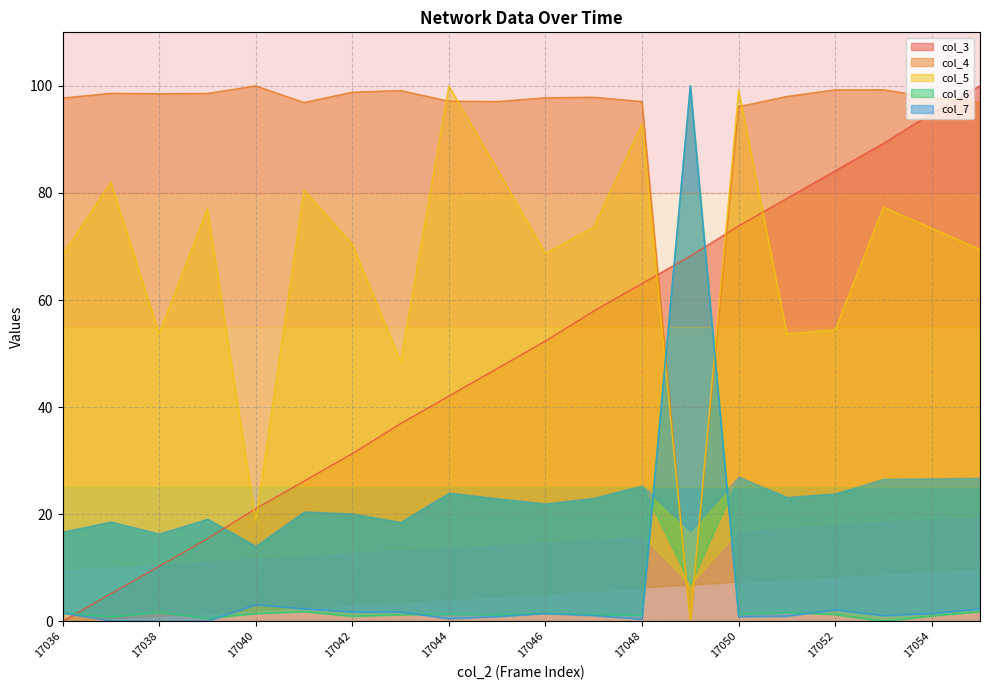

Between 17040 and 17053, which series saw the biggest shift?

col_3